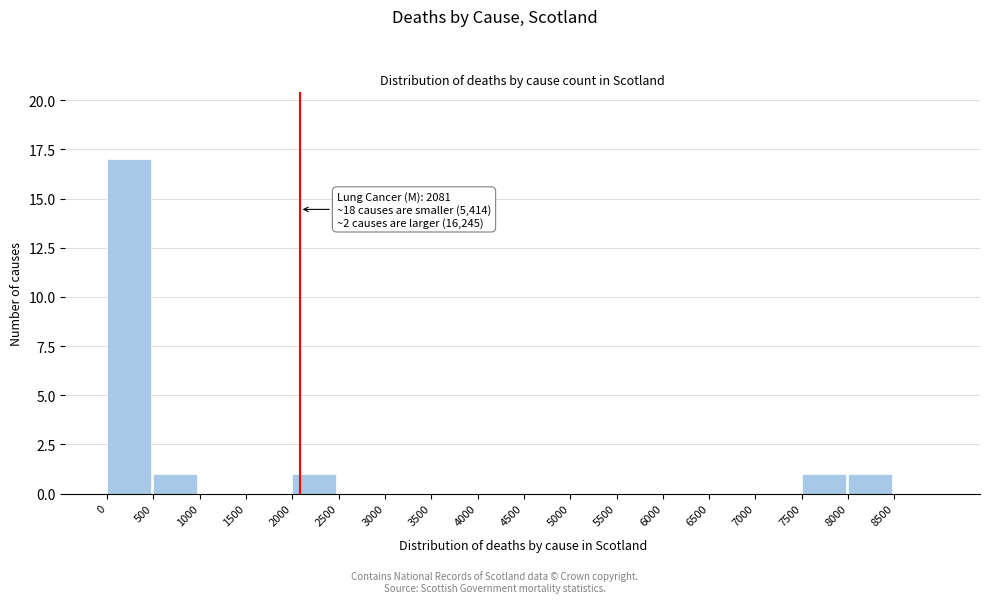

Which range on the x-axis has the tallest bar?

0 to 500